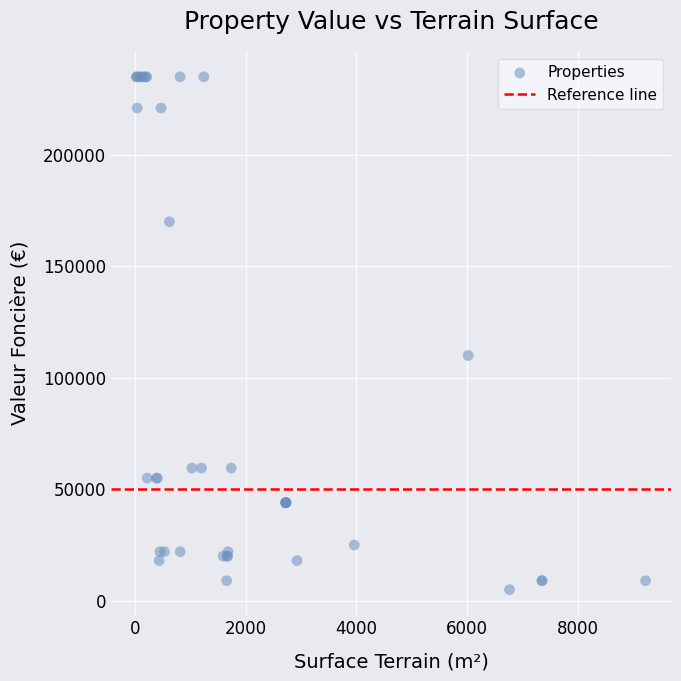

What Y value in the scatter plot is closest to 120000?

110000